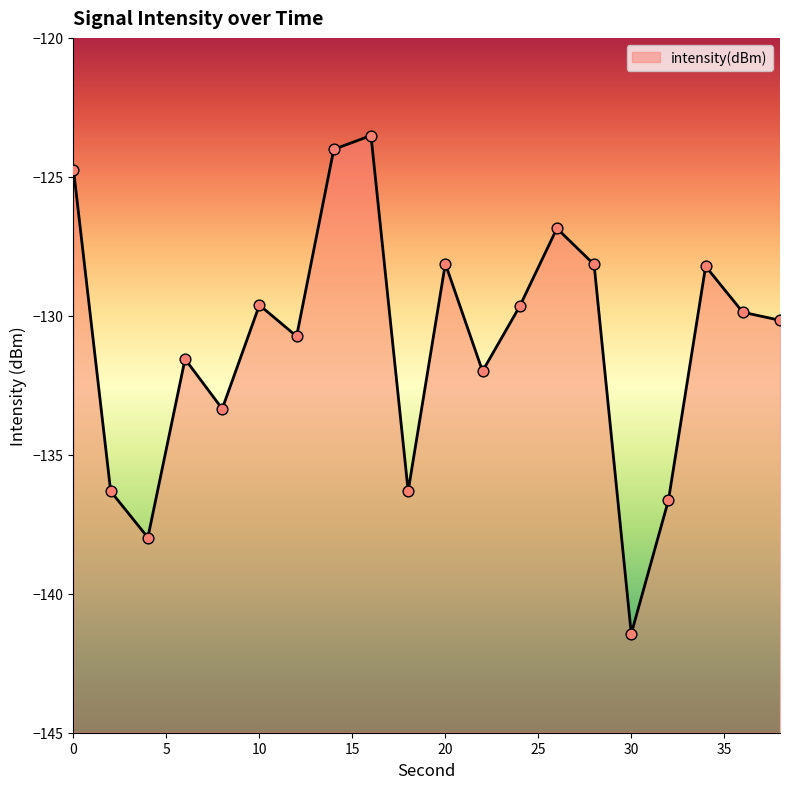

Which has a higher value, 20 or 18?

20